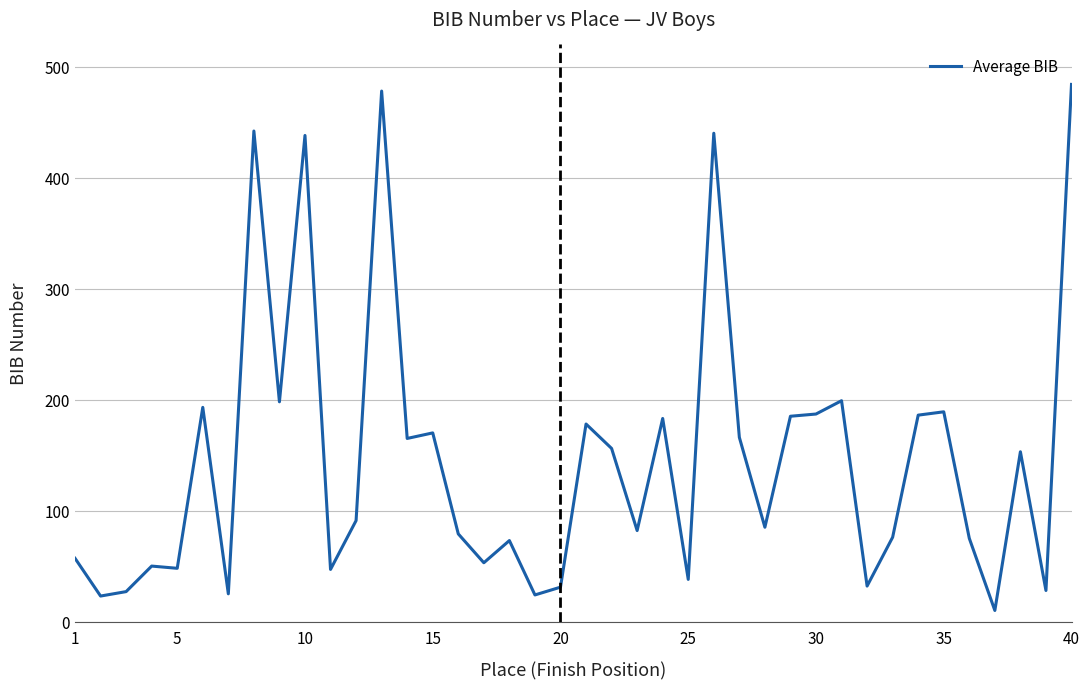

What is the maximum value shown in the chart?

484